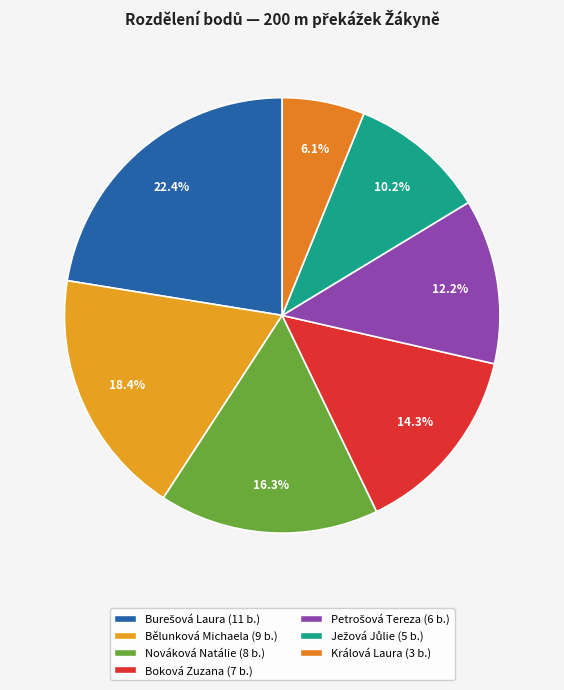

Combined, what portion of the pie is Nováková Natálie and Ježová Jůlie?

26.5%